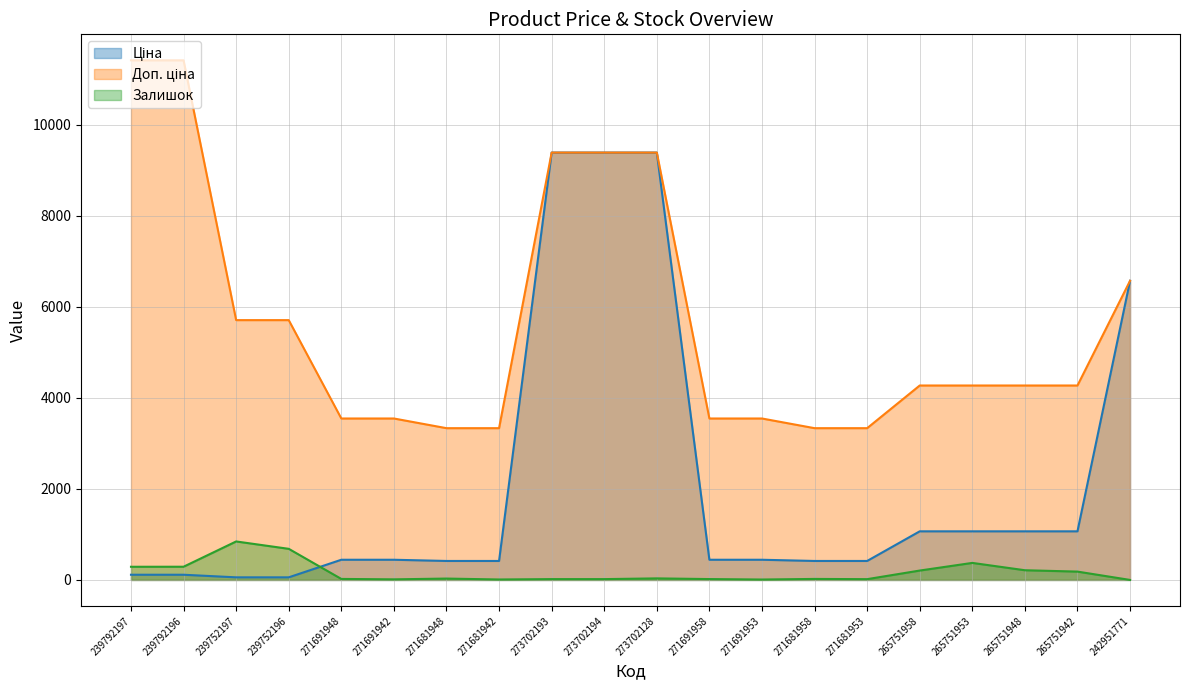

Reading right to left, list all the values displayed in this chart.

Ціна: 242951771=6568.8	265751942=1067.3	265751948=1067.3	265751953=1067.3	265751958=1067.3	271681953=416.6	271681958=416.6	271691953=443.1	271691958=443.1	273702128=9384.0	273702194=9384.0	273702193=9384.0	271681942=416.6	271681948=416.6	271691942=443.1	271691948=443.1	239752196=57.0	239752197=57.0	239792196=114.1	239792197=114.1
Доп. ціна: 242951771=6568.8	265751942=4269.4	265751948=4269.4	265751953=4269.4	265751958=4269.4	271681953=3332.5	271681958=3332.5	271691953=3545.0	271691958=3545.0	273702128=9384.0	273702194=9384.0	273702193=9384.0	271681942=3332.5	271681948=3332.5	271691942=3545.0	271691948=3545.0	239752196=5705.0	239752197=5705.0	239792196=11410.0	239792197=11410.0
Залишок: 242951771=0.0	265751942=183.0	265751948=213.0	265751953=374.0	265751958=206.0	271681953=17.0	271681958=22.0	271691953=9.0	271691958=19.0	273702128=34.0	273702194=18.0	273702193=18.0	271681942=10.0	271681948=30.0	271691942=13.0	271691948=22.0	239752196=683.0	239752197=845.0	239792196=290.0	239792197=289.0